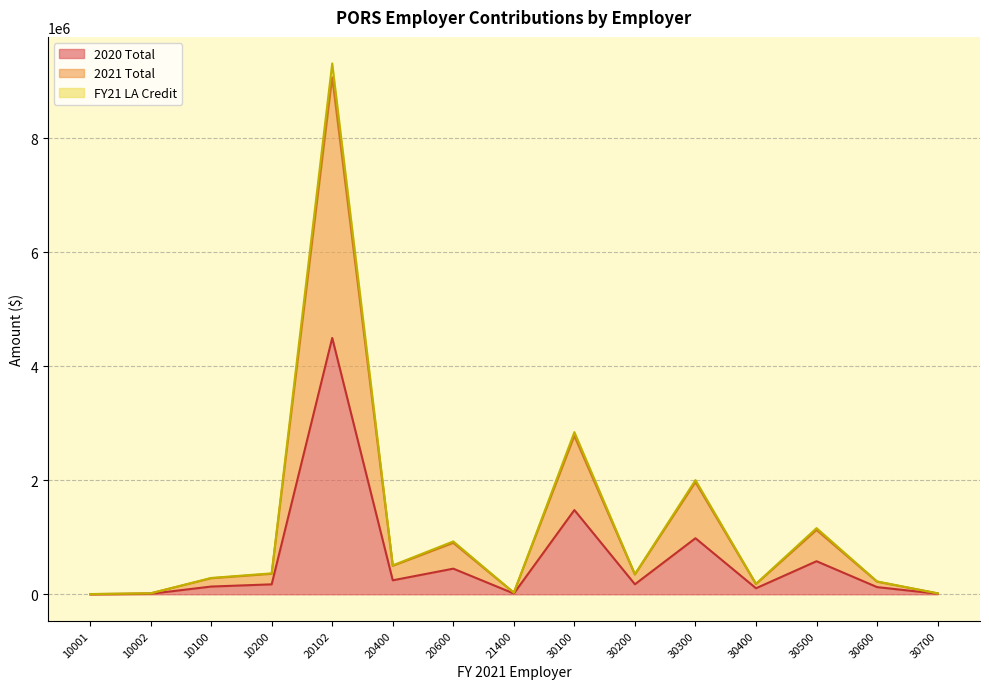

Rank the categories by 2021 Total value from lowest to highest.

10001, 10002, 30700, 21400, 30400, 30600, 10100, 30200, 10200, 20400, 20600, 30500, 30300, 30100, 20102